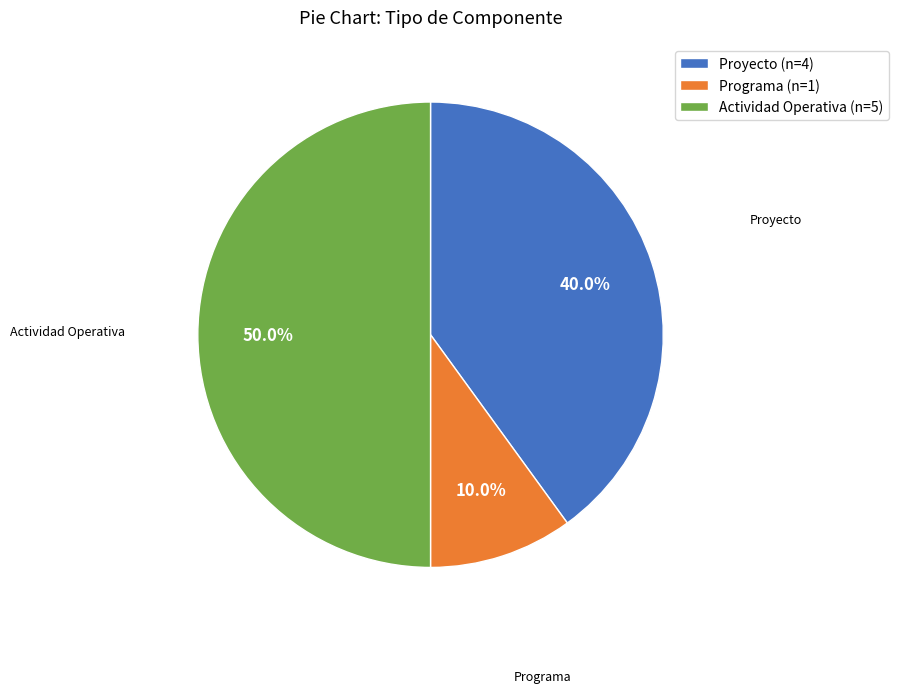

To the nearest percent, what portion does Proyecto represent?

40%